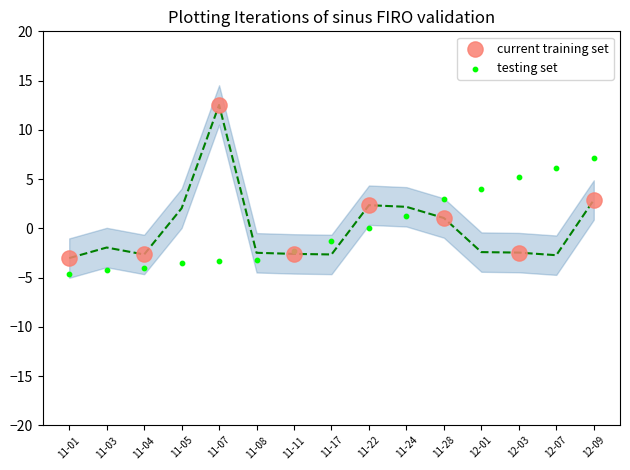

Which series reaches the minimum Y coordinate?

testing set